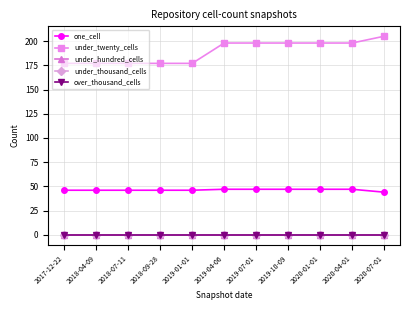

Which has a higher value, 2020-04-01 or 2019-07-01?

2020-04-01